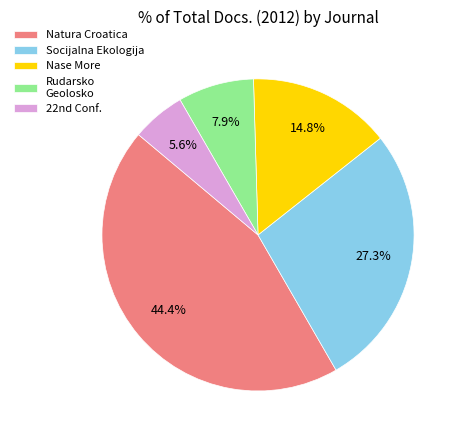

Do Natura Croatica and Nase More together represent more than half of the pie?

Yes